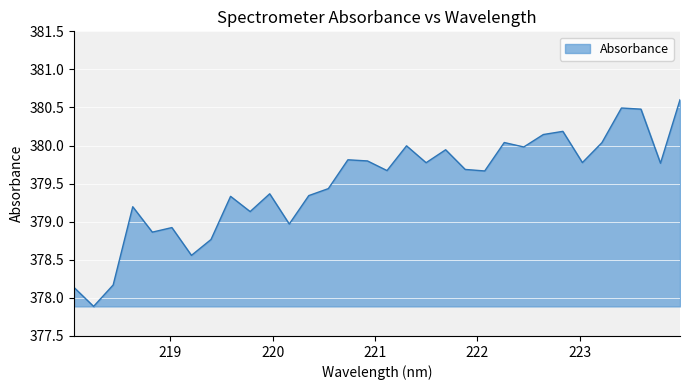

What is the difference between the maximum and minimum values?

2.7